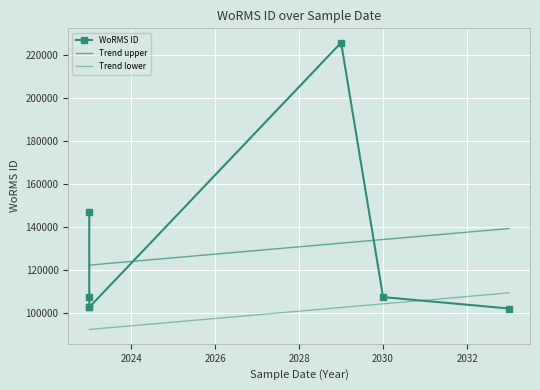

Approximately how many times larger is the value at 01-07-2029 compared to 01-07-2030?

2.1